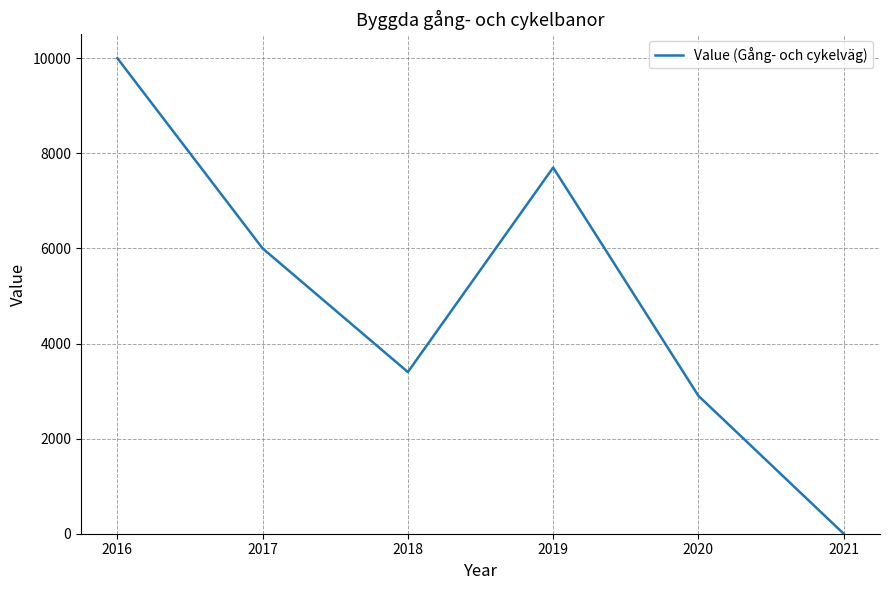

Reading right to left, list all the values displayed in this chart.

0	2900	7700	3400	6000	10000